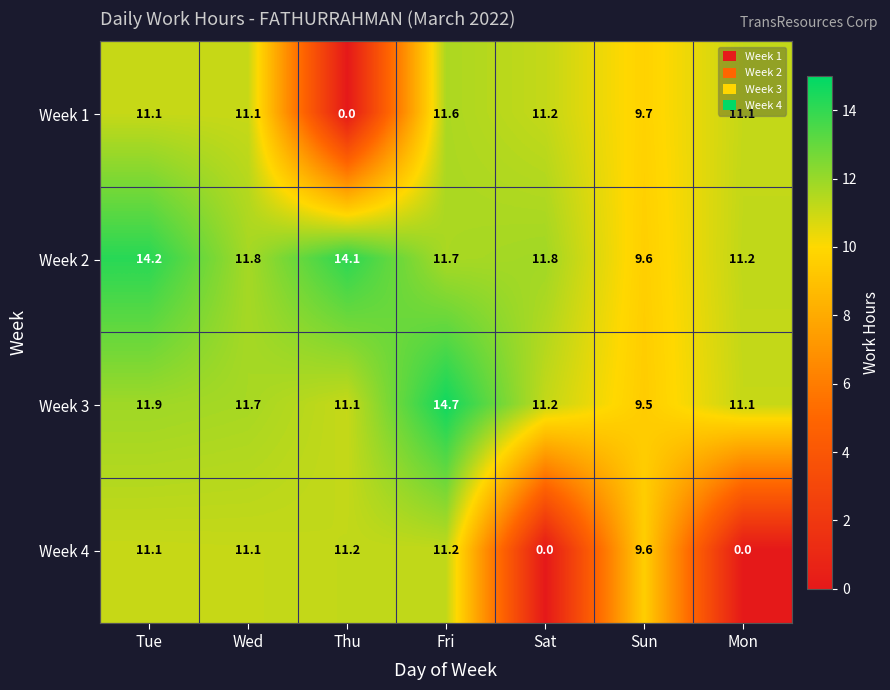

Is it true that Week 1 equals 6.2 at Fri?

False